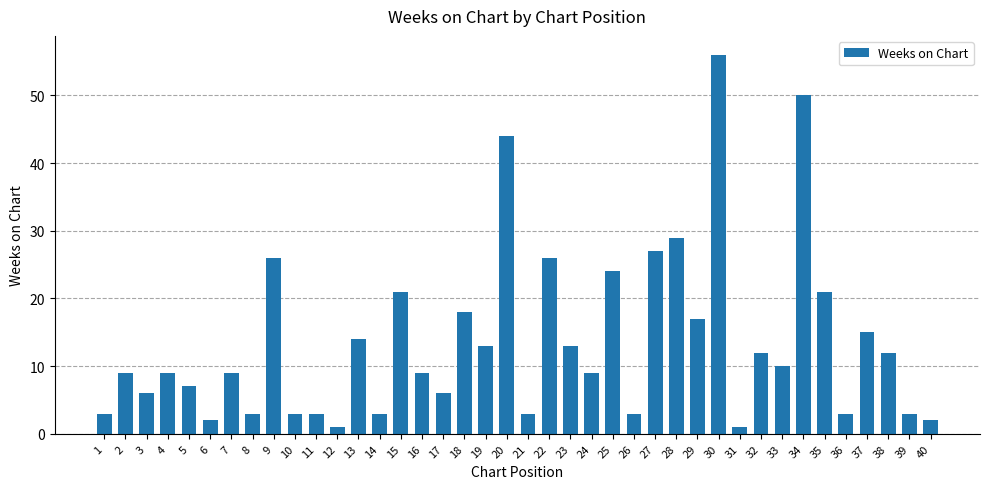

What is the value of the 8th bar from the left?

3